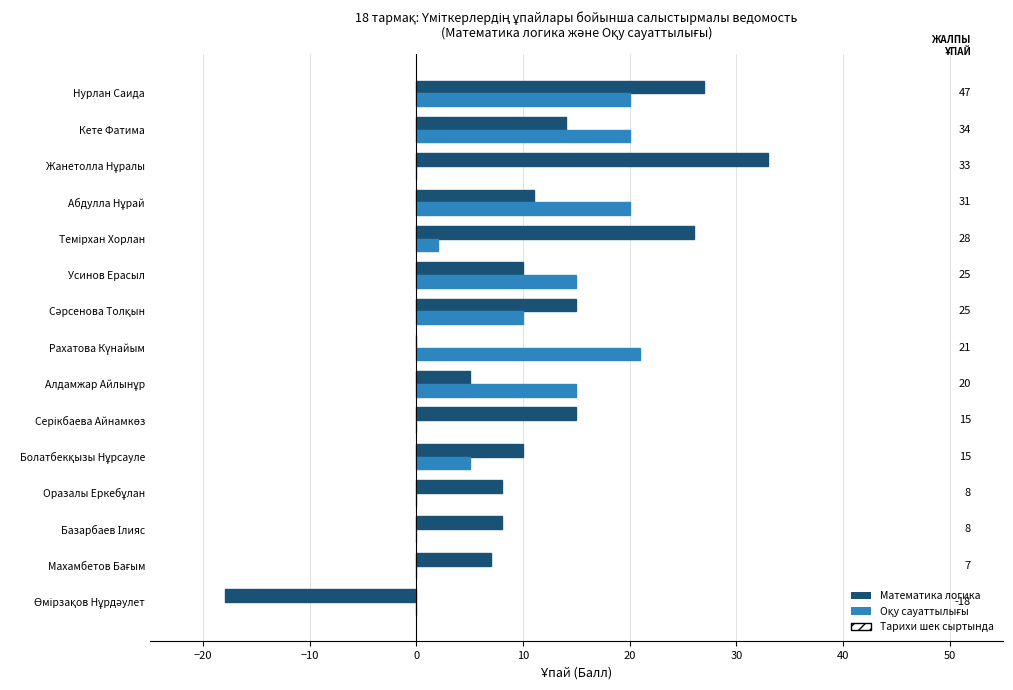

At which category is the sum across all series the highest?

Нурлан Саида